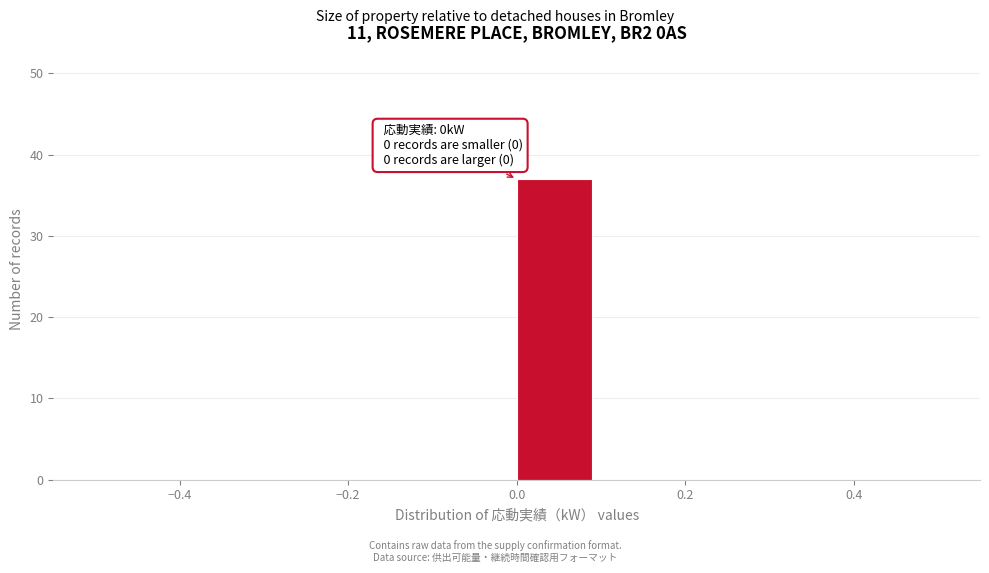

Over which range of the x-axis is the bar tallest?

0.0 to 0.1